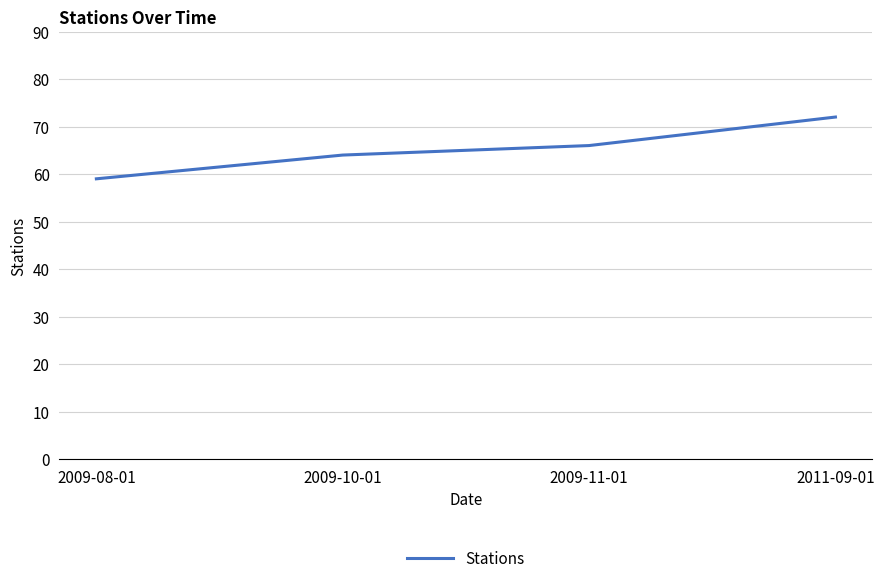

What position from the right is 2011-09-01?

1